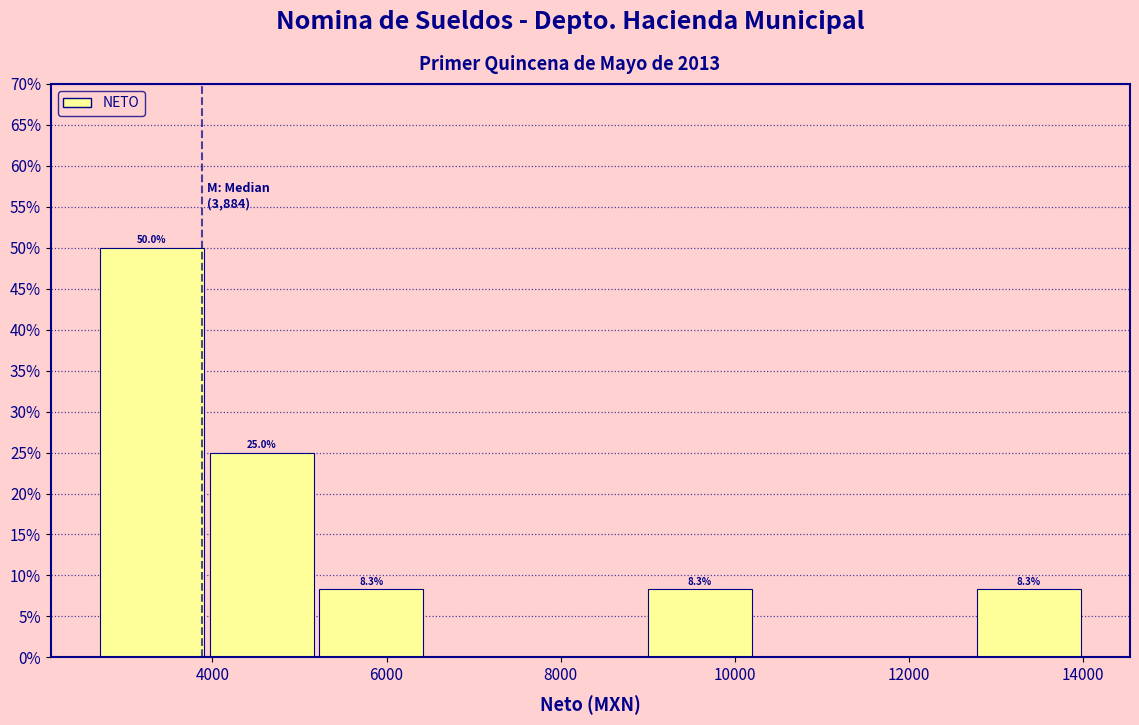

Over which range of the x-axis is the bar tallest?

2600 to 4000